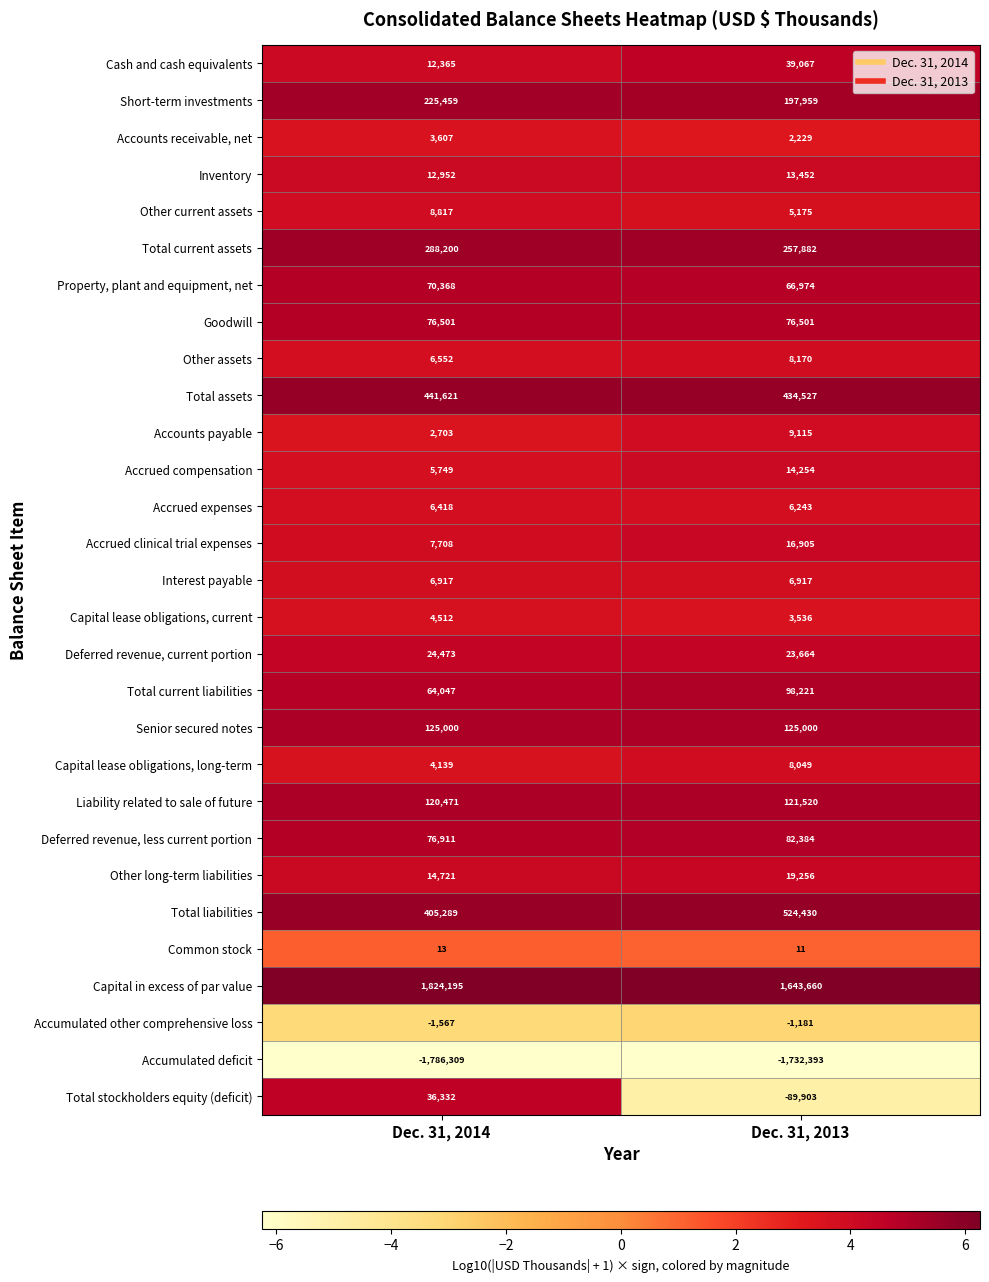

Read the Deferred revenue, less current portion value at Dec. 31, 2014.

76911